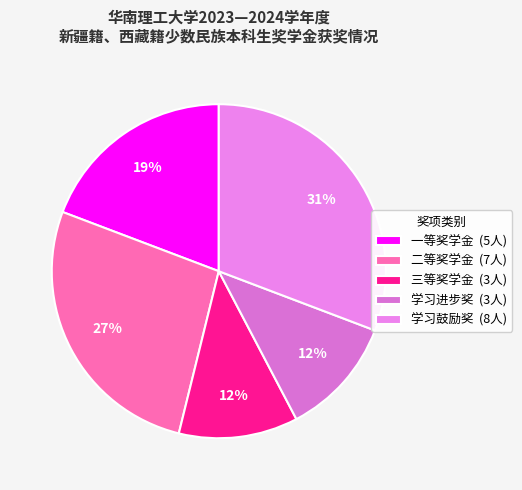

To the nearest percent, what percentage of the pie is 一等奖学金?

19%